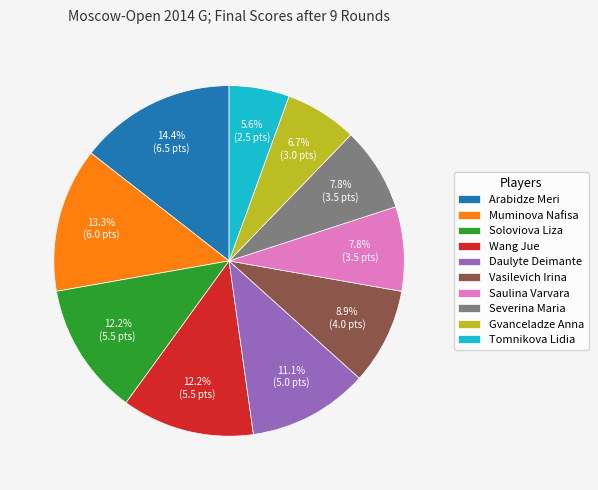

Count the number of slices in the pie.

10